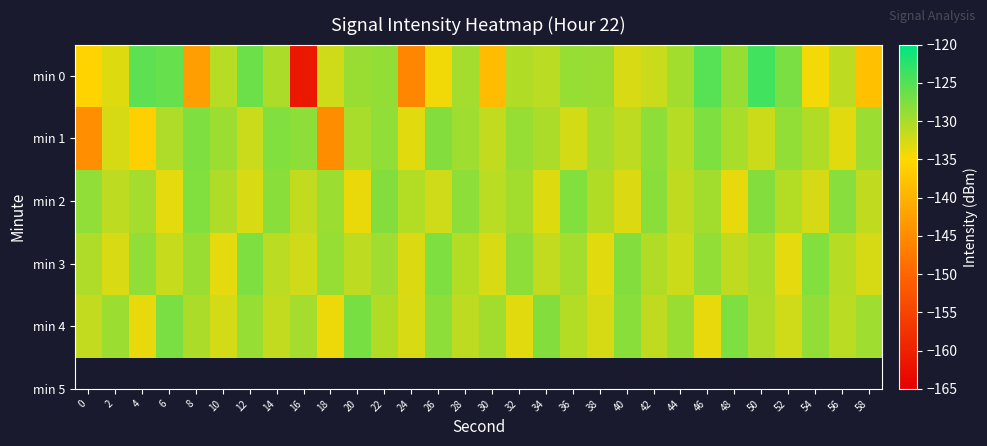

What is the minimum value shown in the chart?

-161.5